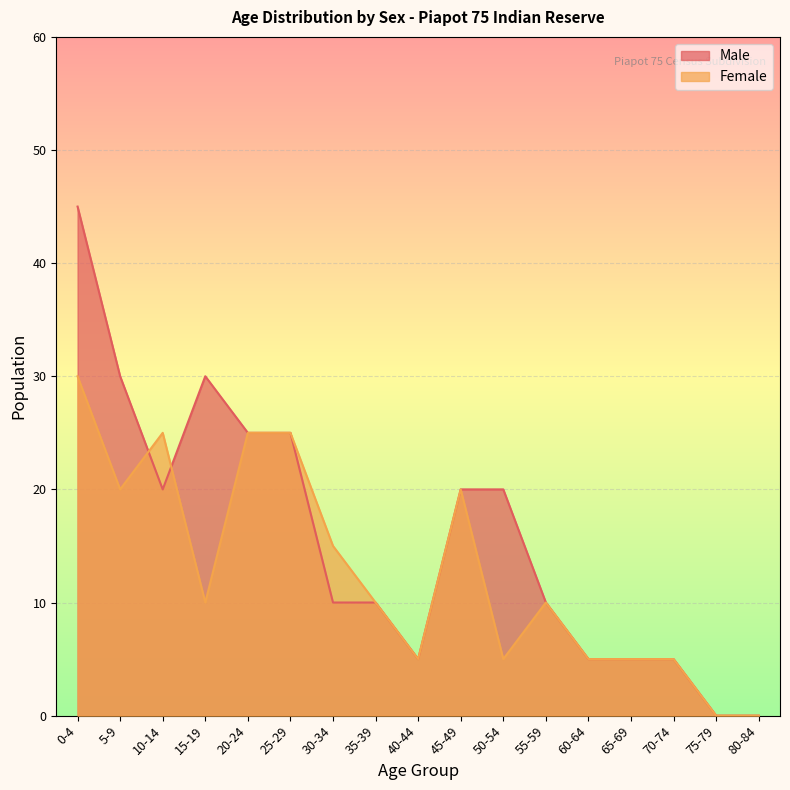

Between 5-9 and 15-19, which series saw the biggest shift?

Female